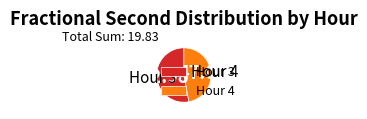

Which category has the biggest portion of the pie?

Hour 3